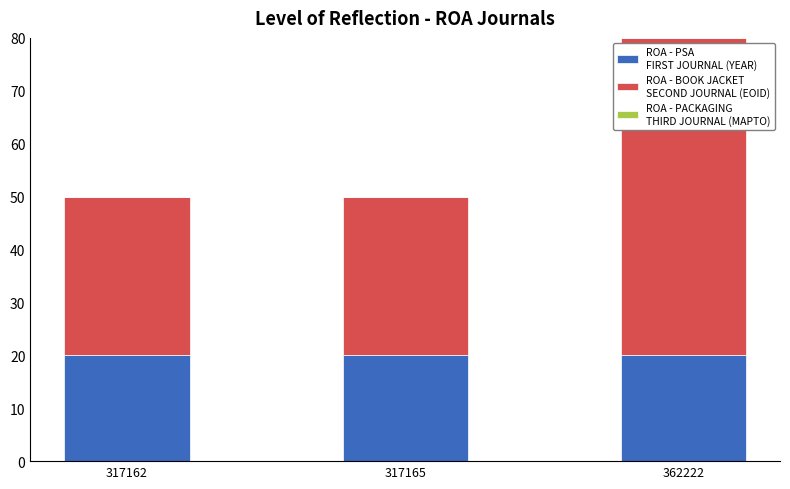

At which category is the sum across all series the highest?

362222